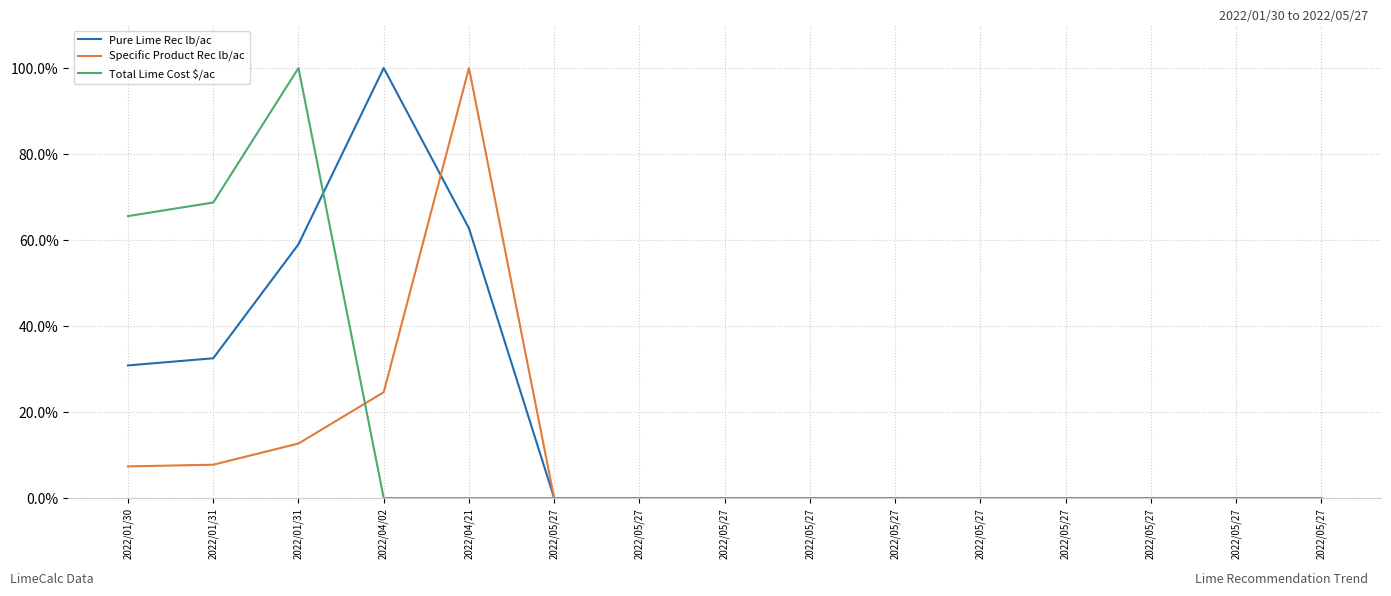

Is it true that Specific Product Rec lb/ac equals 68.3 at 2022/05/27?

False